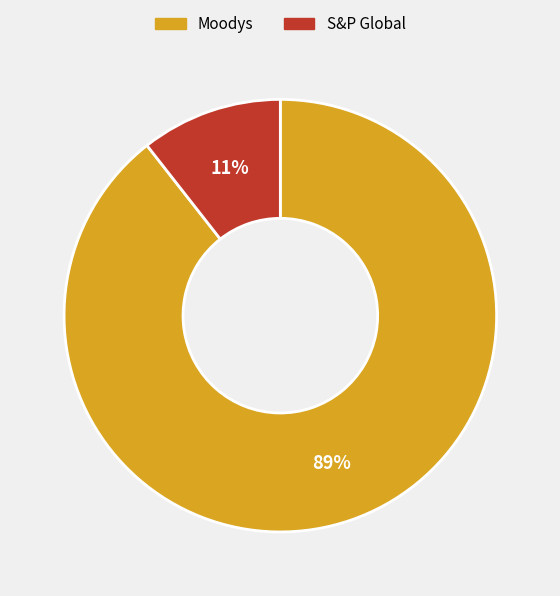

How many segments does this pie chart have?

2